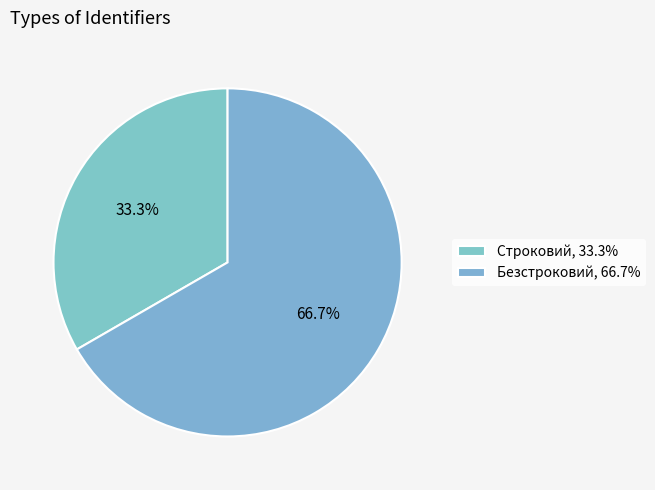

The Безстроковий slice represents 60% of the pie. True or false?

False